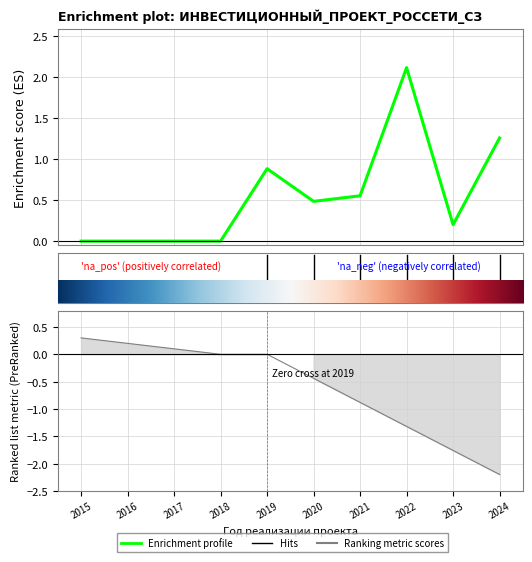

Rank the categories by value from lowest to highest.

2015, 2016, 2017, 2018, 2023, 2020, 2021, 2019, 2024, 2022